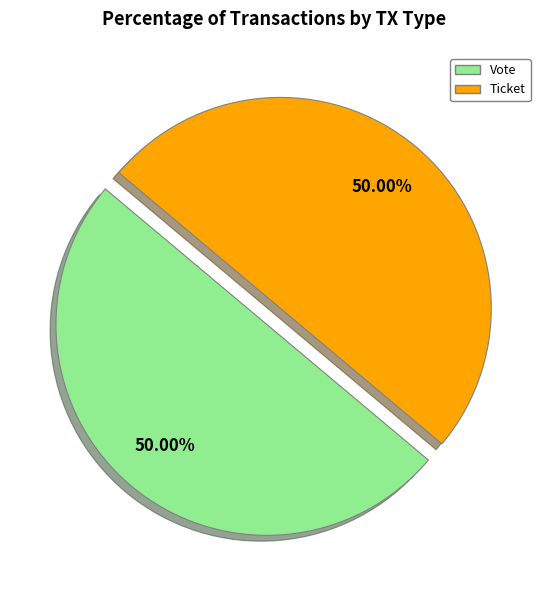

How many slices are in this pie chart?

2